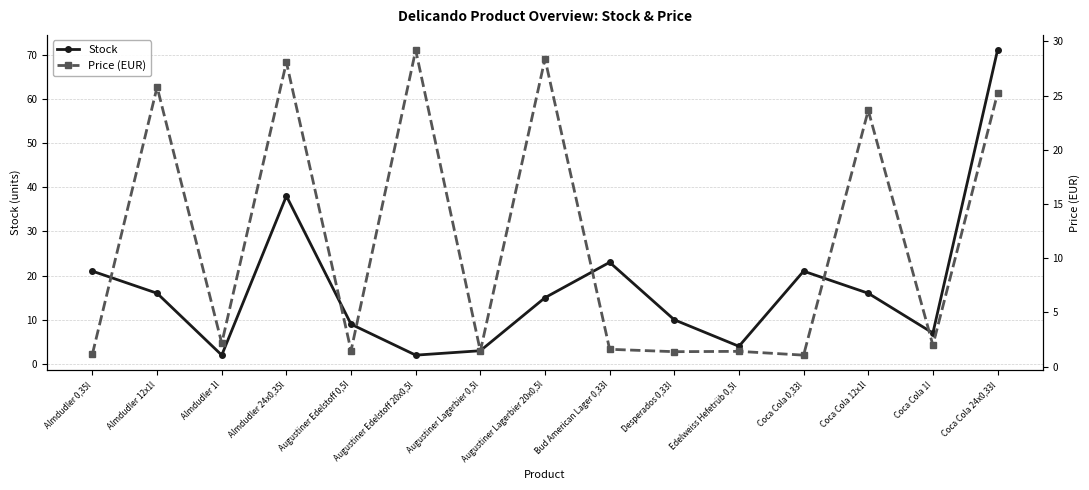

True or false: Price (EUR) has a value of 2.0 at Coca Cola 1l.

True